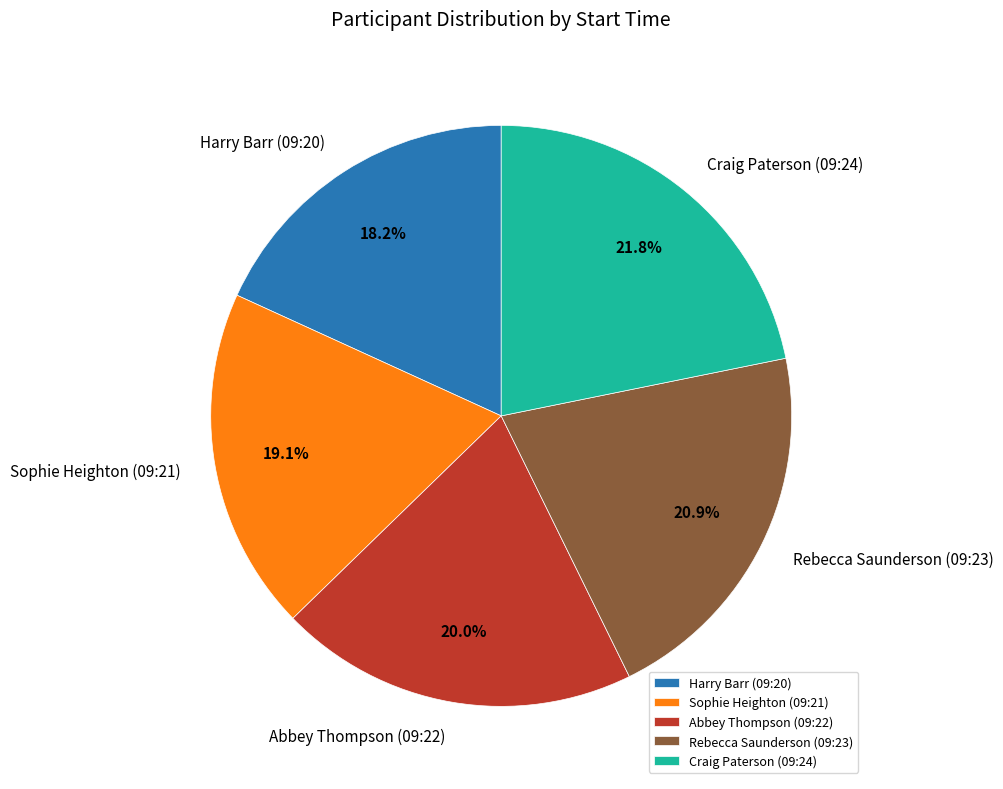

Which category has the smallest portion of the pie?

Harry Barr (09:20)